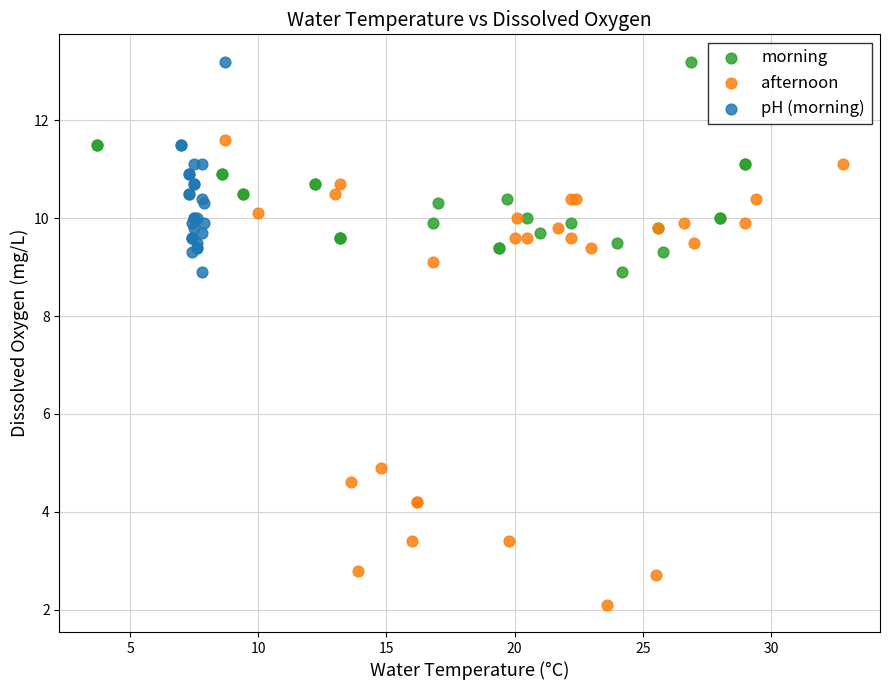

Which series reaches the minimum Y coordinate?

afternoon